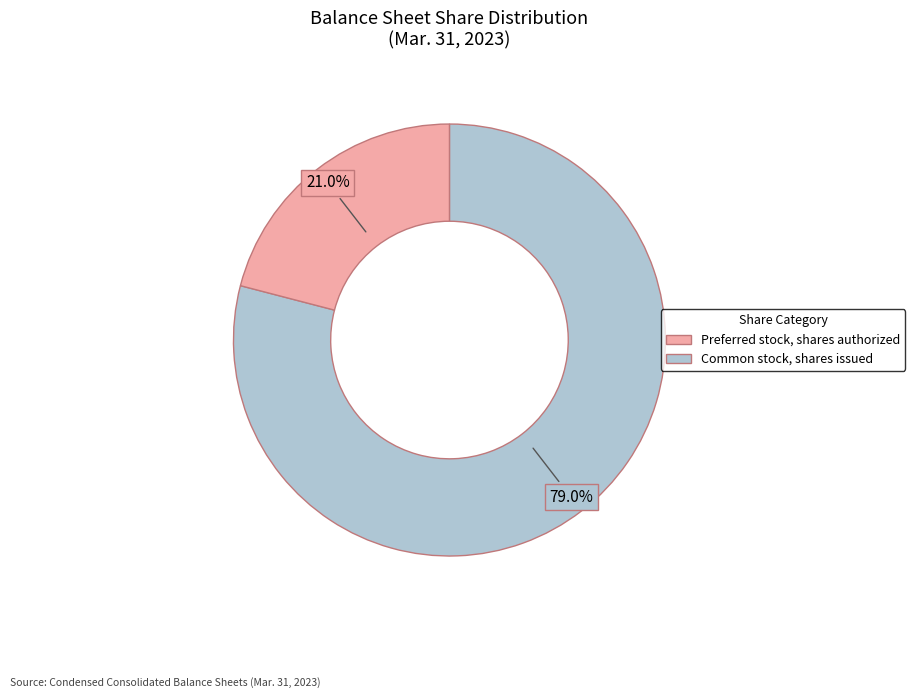

Is there a majority slice in this chart?

Yes